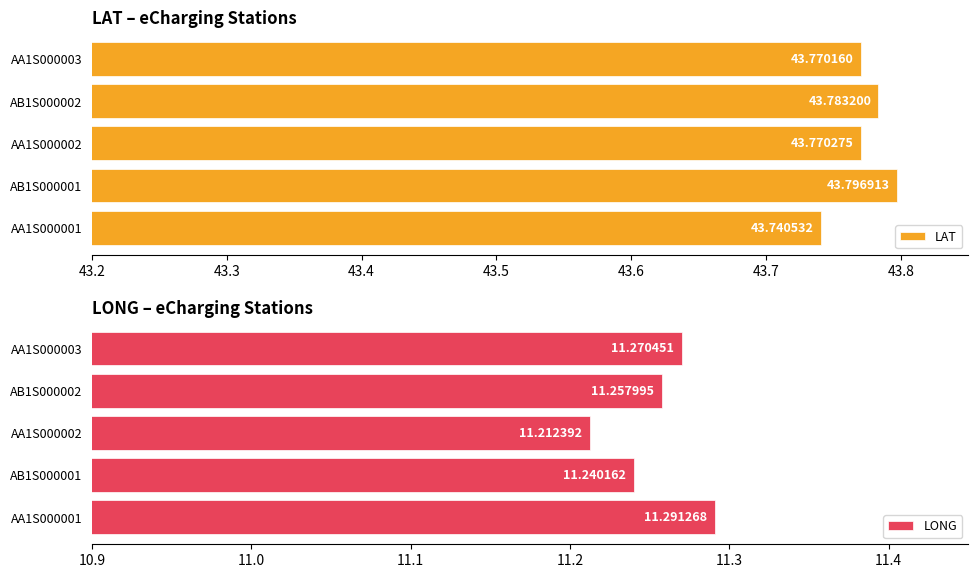

What is the average value of the LONG series?

11.3